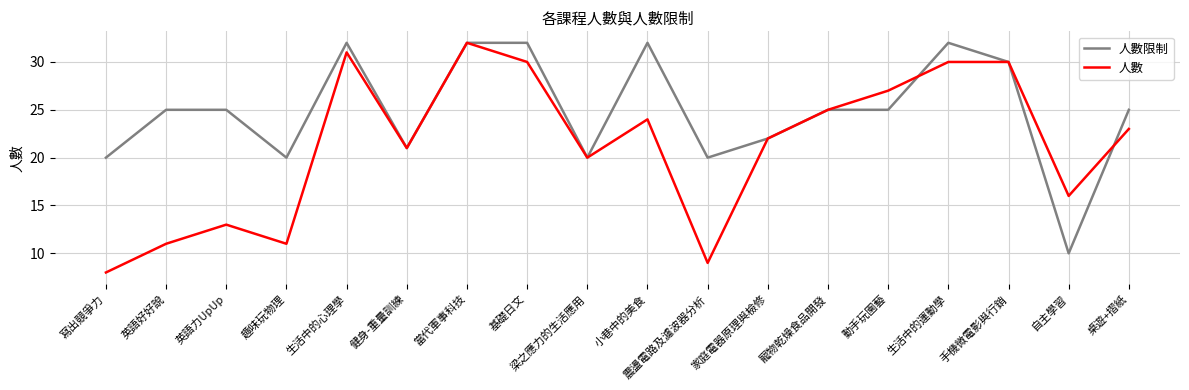

What is the minimum value for 人數?

8